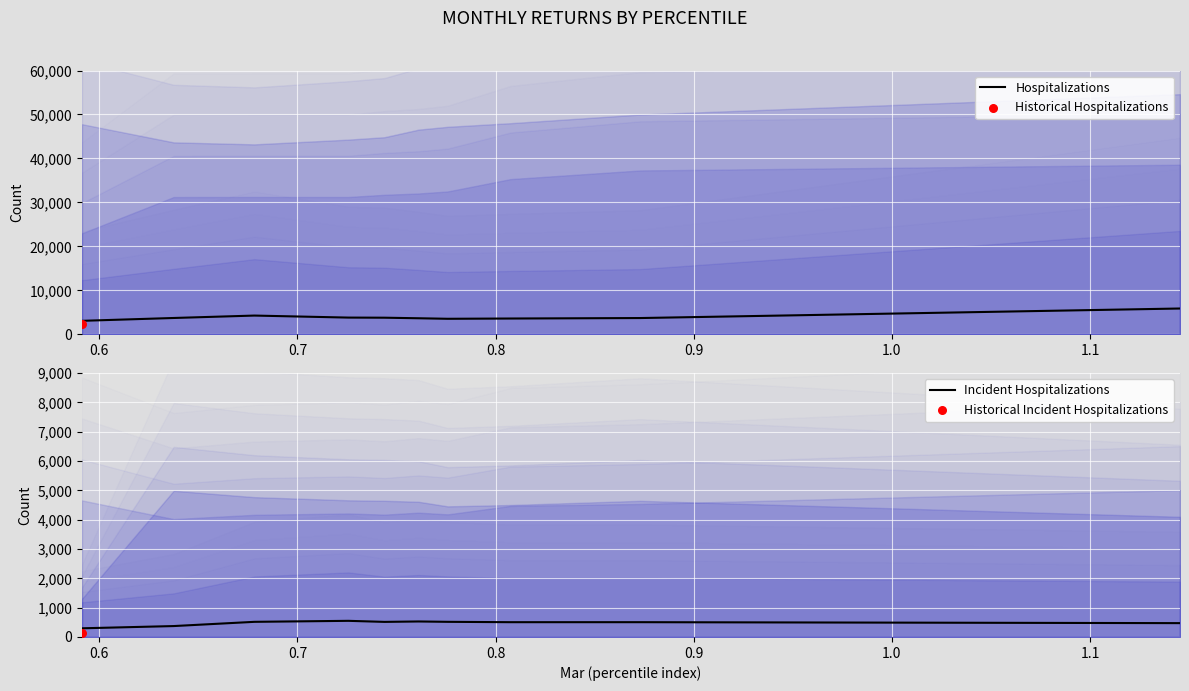

Which series reaches the minimum Y coordinate?

Incident Hospitalizations